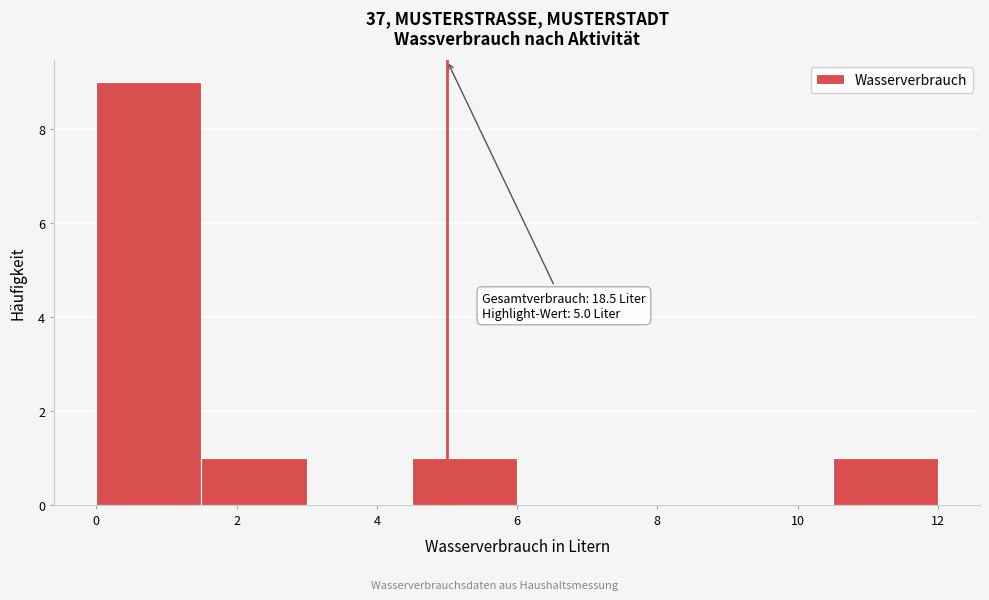

Over which range of the x-axis is the bar tallest?

0.0 to 1.5